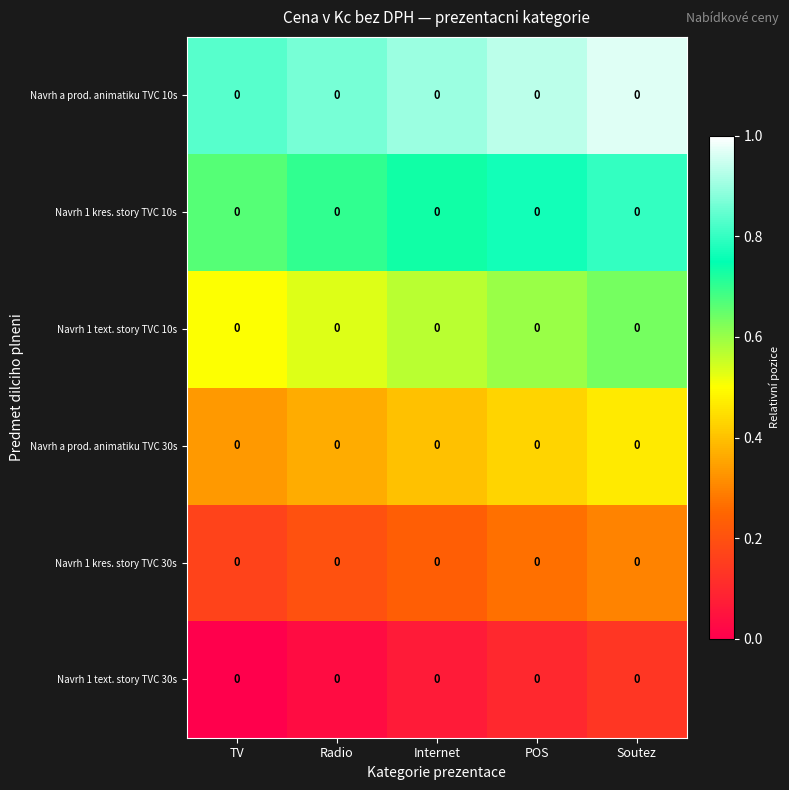

The value of Navrh a prod. animatiku TVC 10s at TV is 1.1. True or false?

False